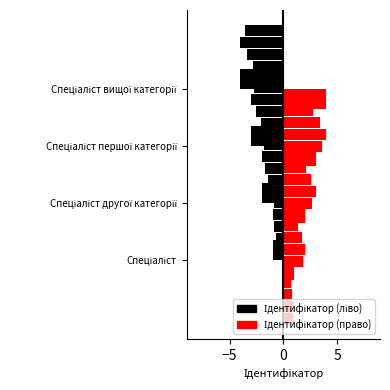

What is the spread (max minus min) of values at Спеціаліст першої категорії?

6